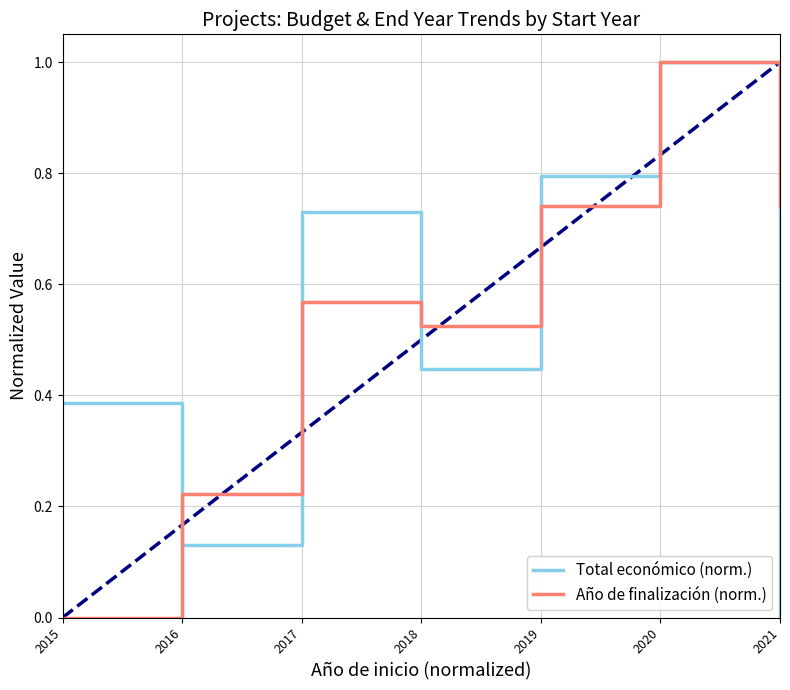

The Año de finalización (norm.) series shows 1.3 at 2021. True or false?

False